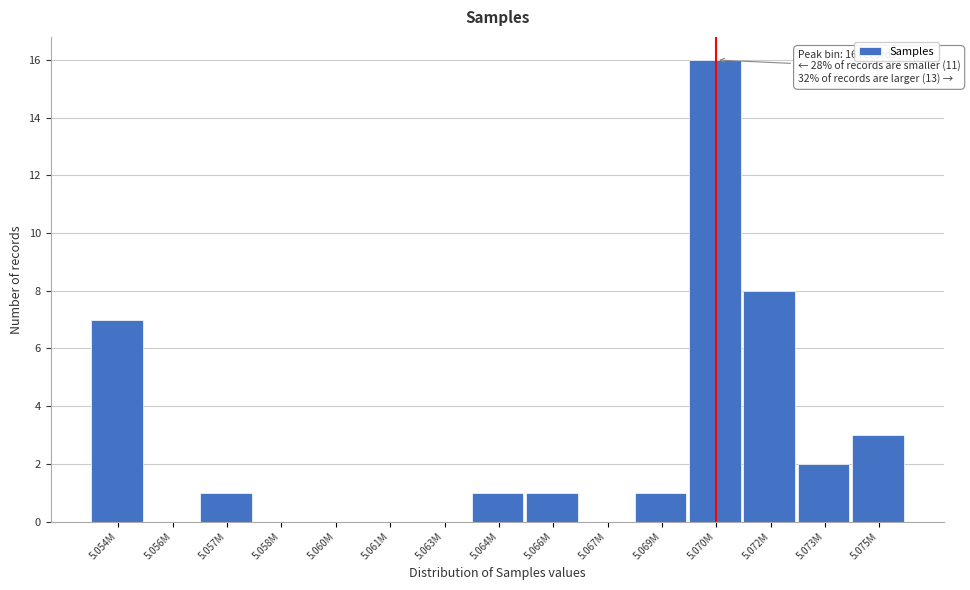

Reading left to right, list all the values displayed in this chart.

5.054M=7	5.056M=0	5.057M=1	5.058M=0	5.060M=0	5.061M=0	5.063M=0	5.064M=1	5.066M=1	5.067M=0	5.069M=1	5.070M=16	5.072M=8	5.073M=2	5.075M=3